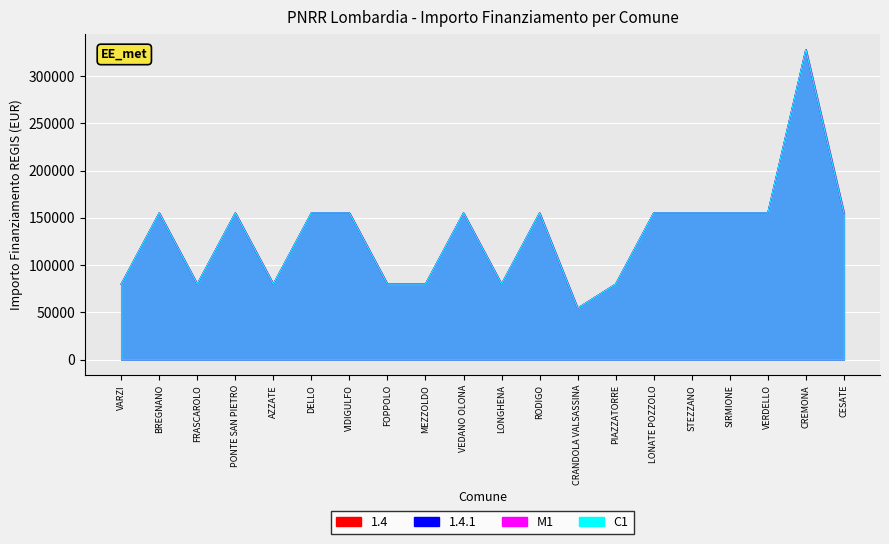

Rank the series by their maximum value, from lowest to highest.

1.4, 1.4.1, M1, C1